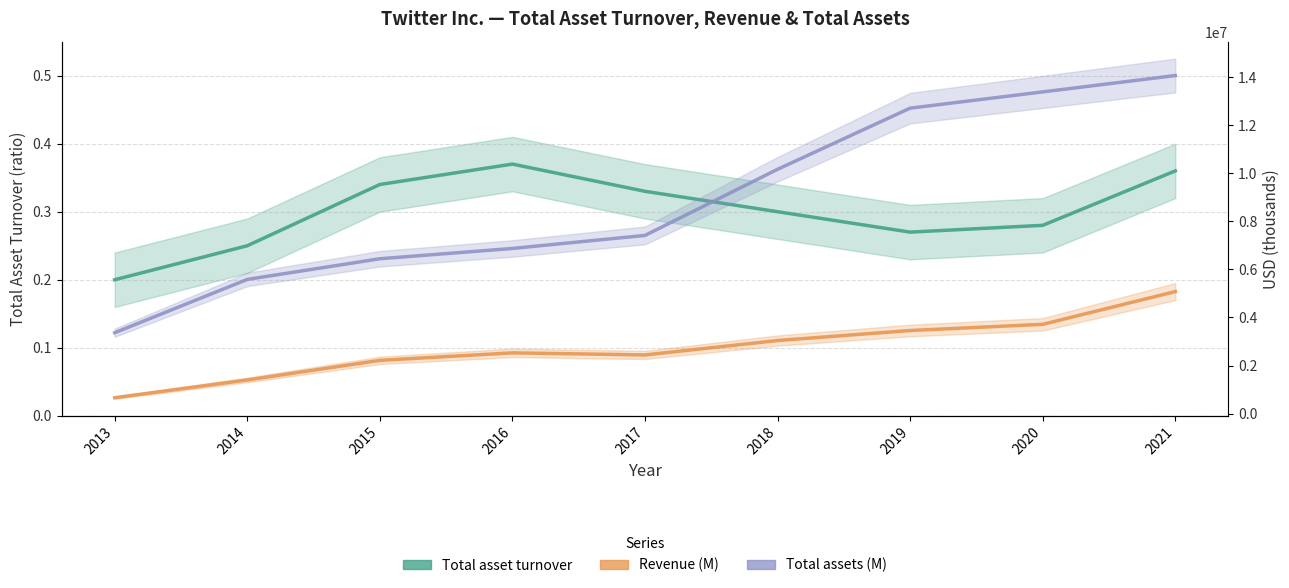

What is the difference between the maximum and minimum values in the Total assets (M) series?

10693276.0